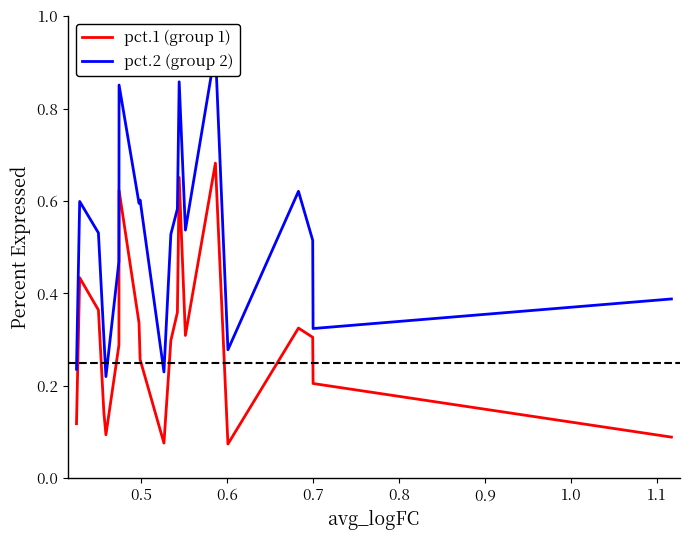

Does the chart have visible grid lines?

No